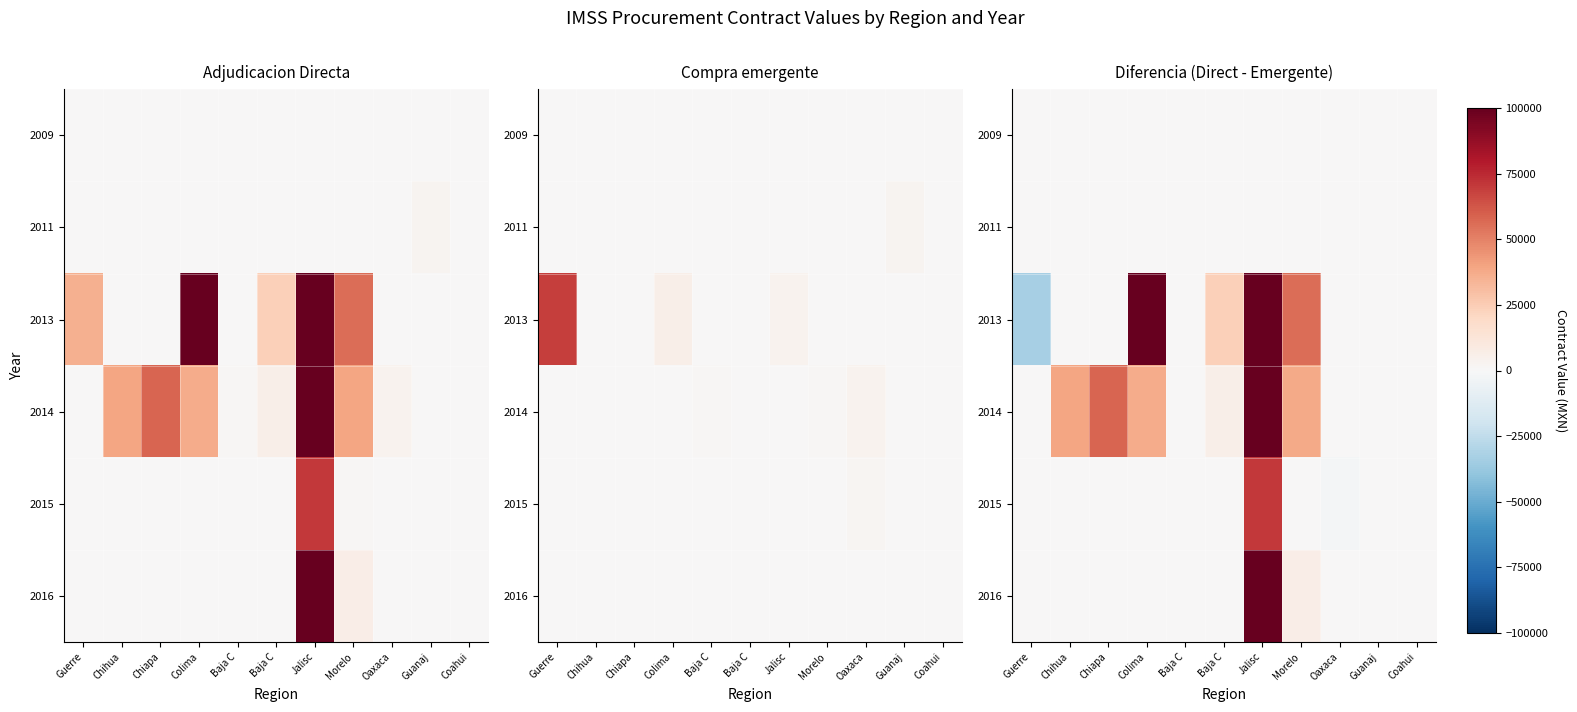

Rank the categories by 2014 value from highest to lowest.

Jalisc, Chiapa, Chihua, Morelo, Colima, Baja C, Guerre, Baja C, Oaxaca, Guanaj, Coahui